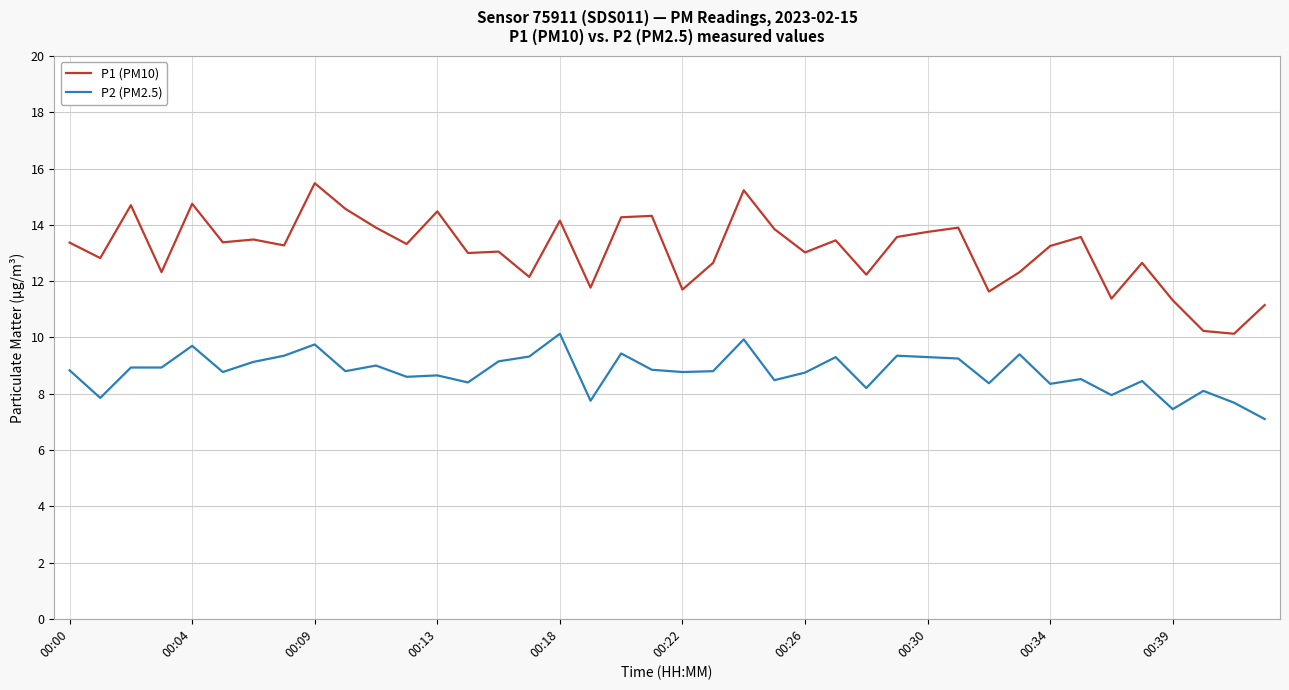

True or false: P1 (PM10) and P2 (PM2.5) cross at least once.

False